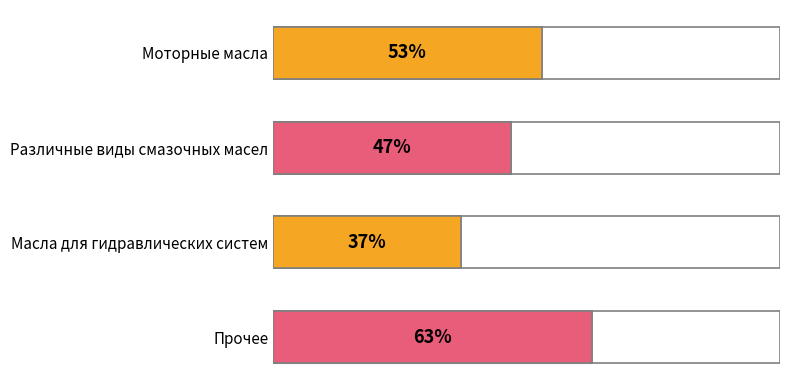

Reading left to right, what are all the values shown in this chart?

0.5	0.5	0.4	0.6